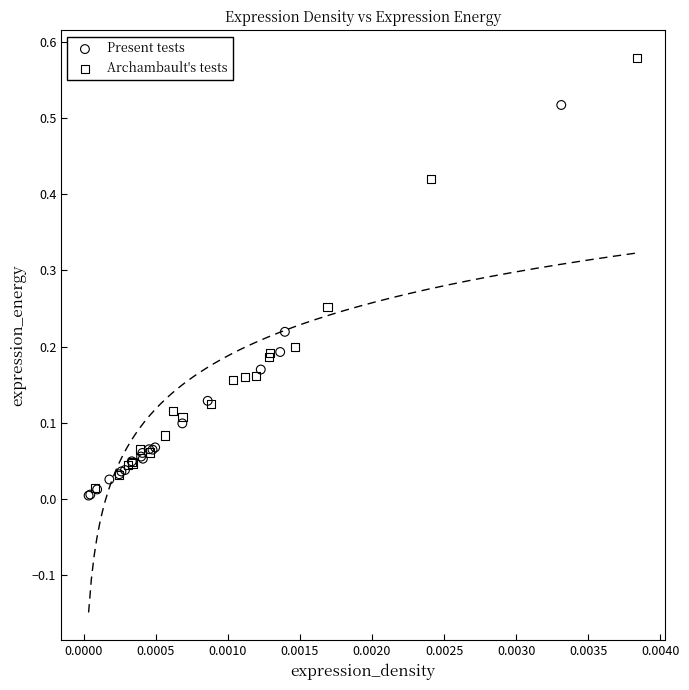

Which series contains the highest Y value?

Archambault's tests